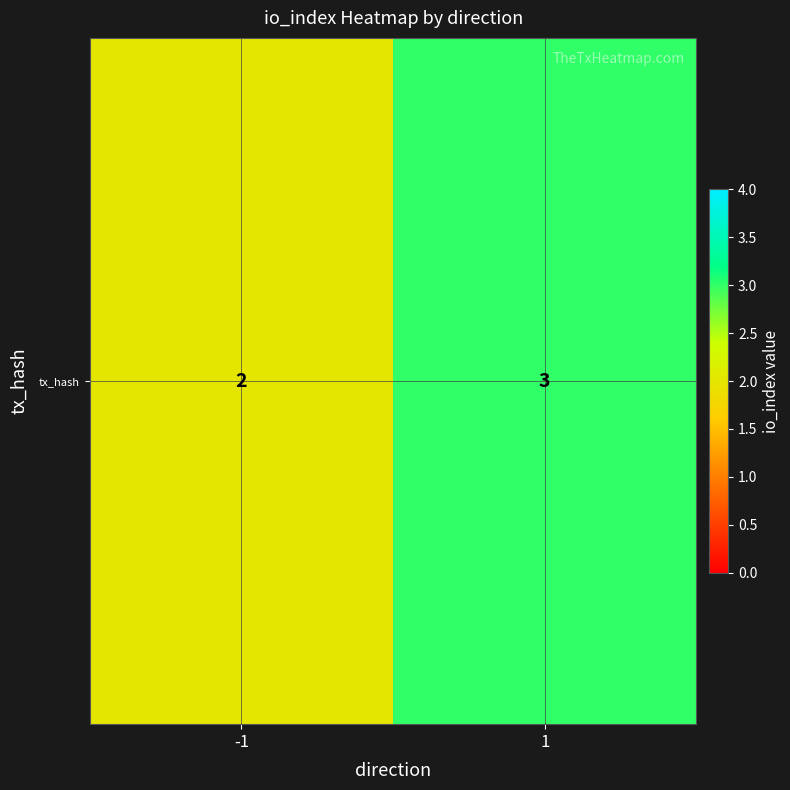

What value does the data have at -1?

2